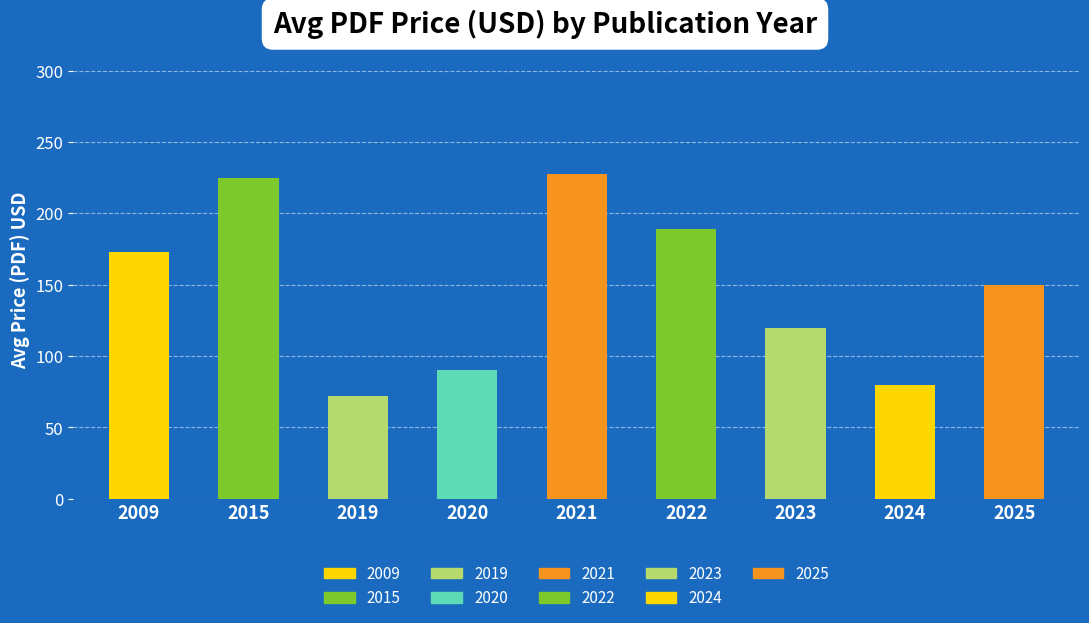

List the labels in order of value, smallest first.

2019, 2024, 2020, 2023, 2025, 2009, 2022, 2015, 2021